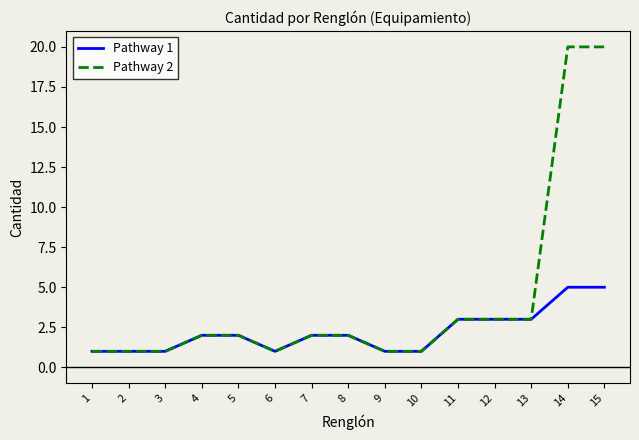

Is it true that Pathway 1 equals 3 at 11?

True